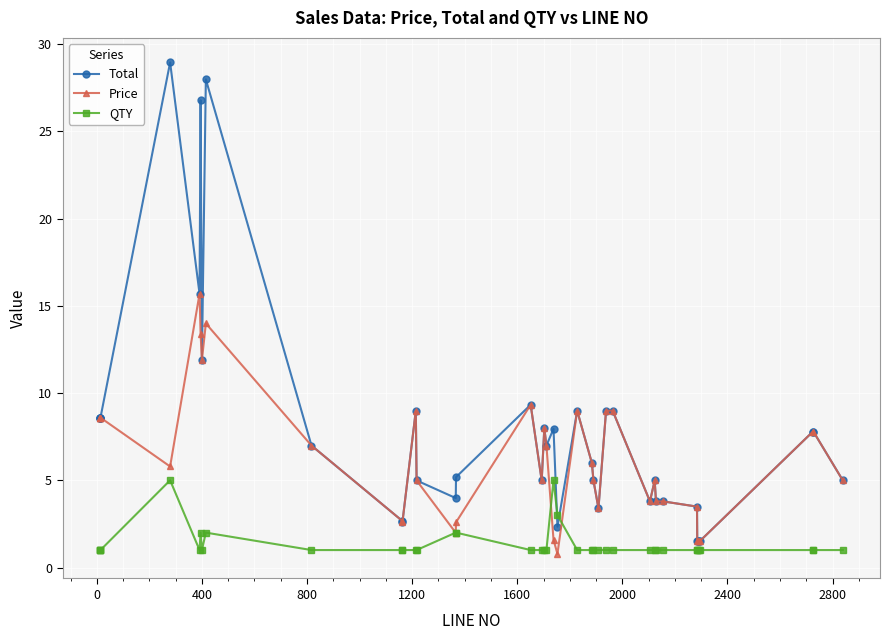

Count the number of data series in this chart.

3